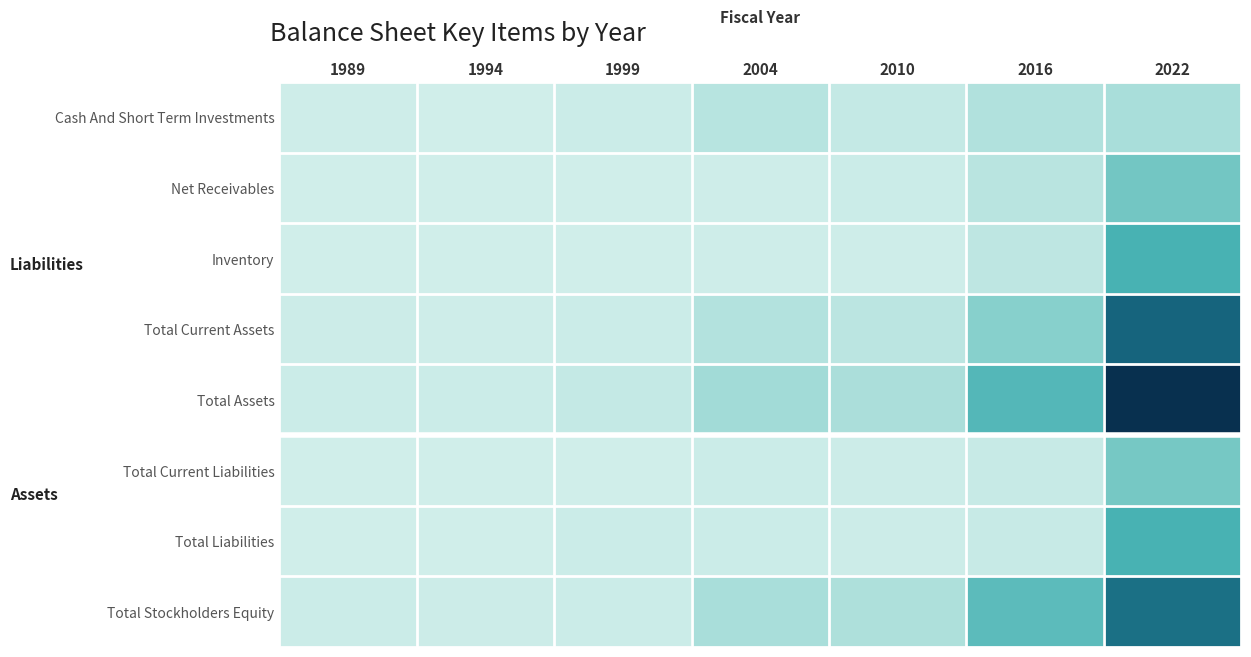

Which has a higher value, 2010 or 1999?

2010